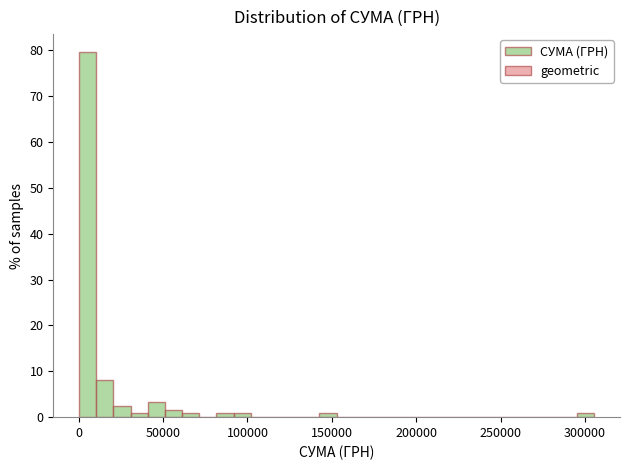

Read against the x-axis, roughly where is the centre of the tallest bar?

5000